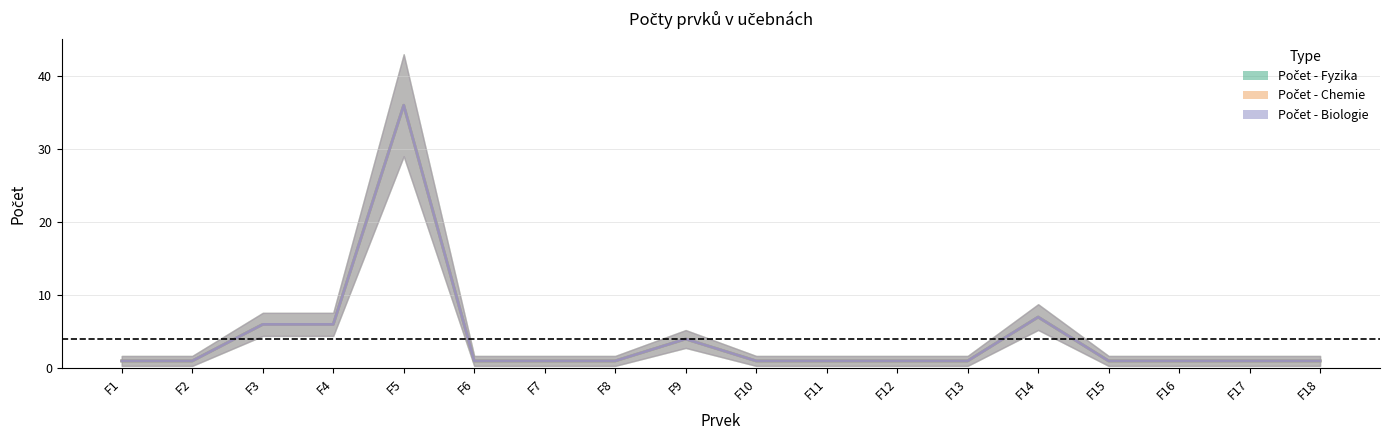

Which category has the lowest value across all series?

F1